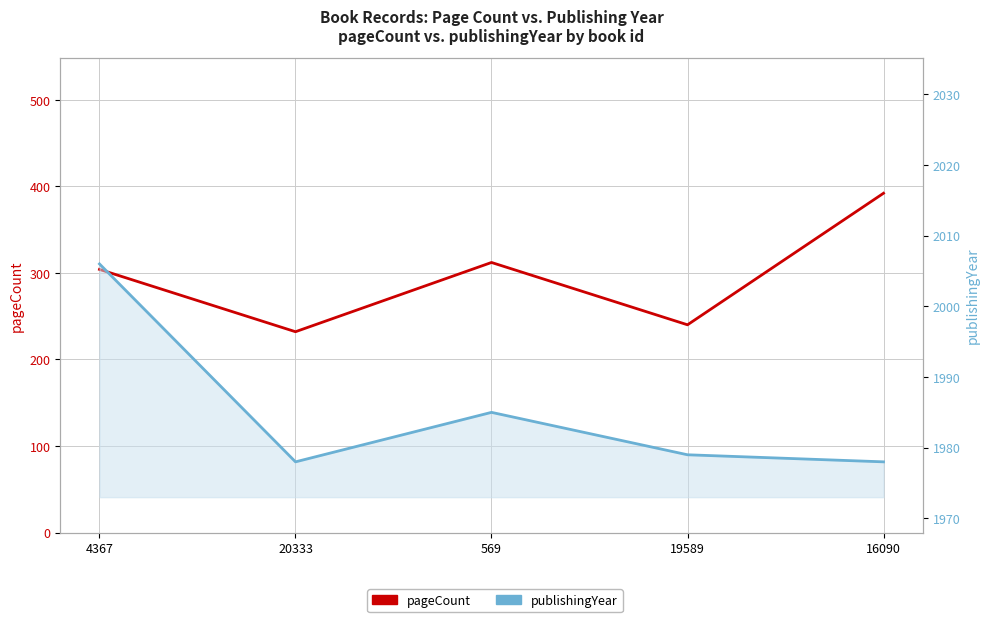

What is the sum of the pageCount values at 19589 and 16090?

632